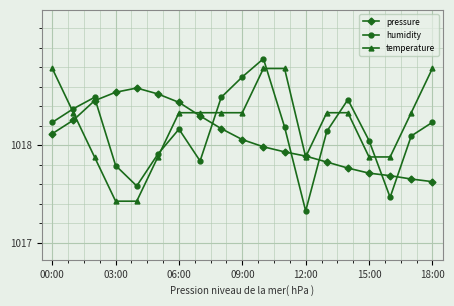

True or false: pressure has more than 0 interior local peaks.

True